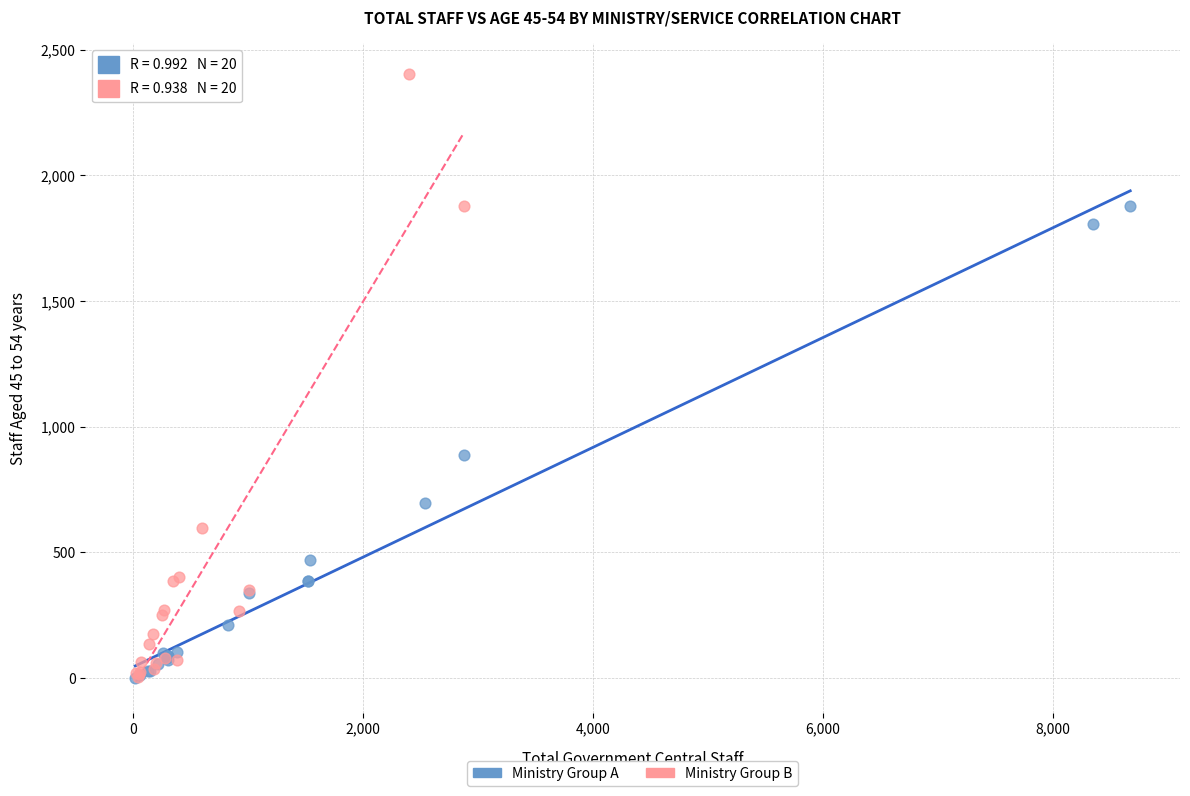

Which series reaches the maximum Y coordinate?

Ministry Group B